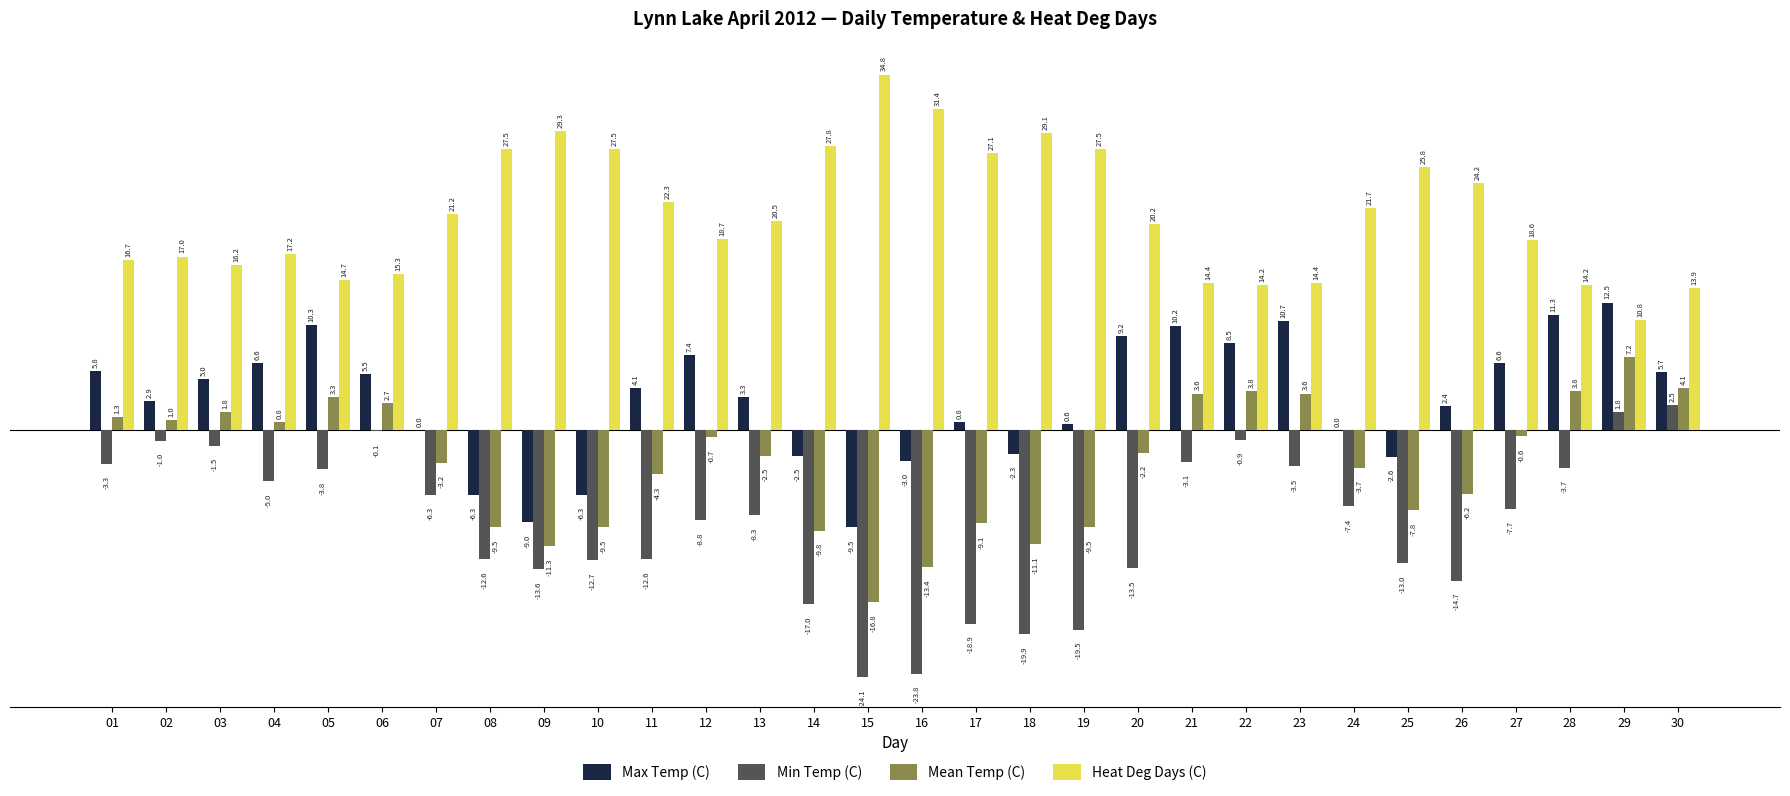

How many categories are shown in the chart?

30